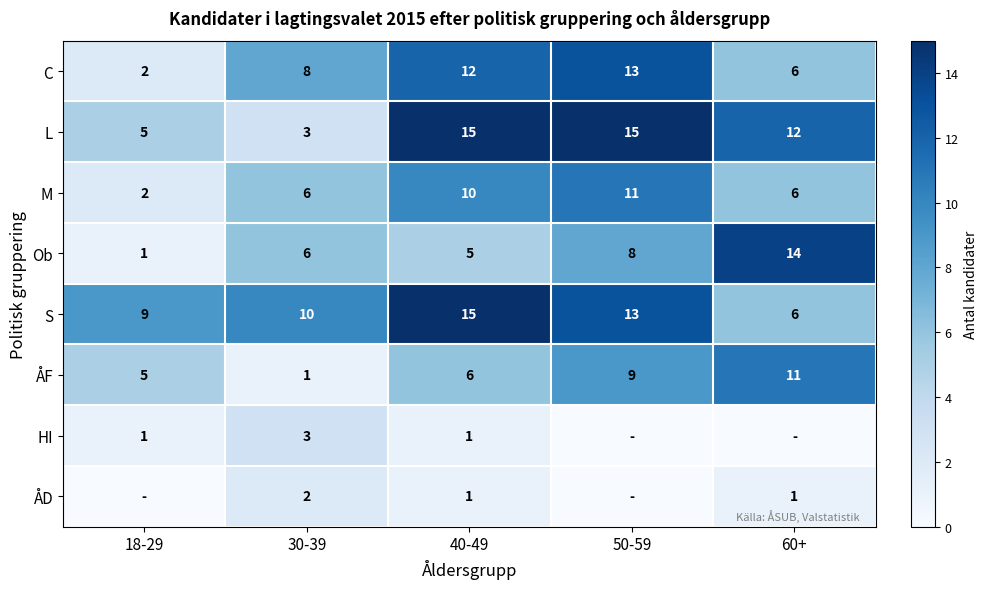

Which category has the highest value in the S series?

40-49